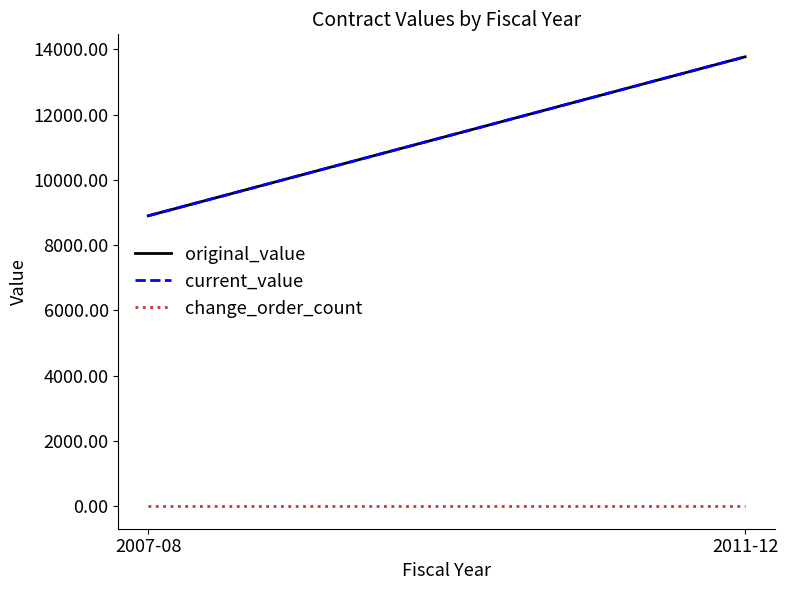

What are all the series names shown in the legend?

original_value, current_value, change_order_count